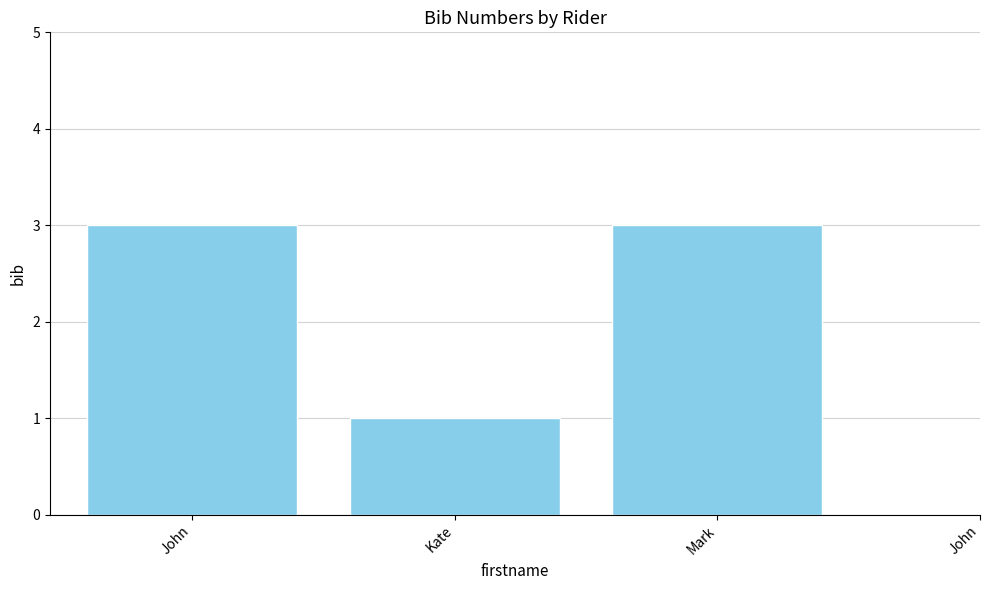

Read the value at Kate.

1